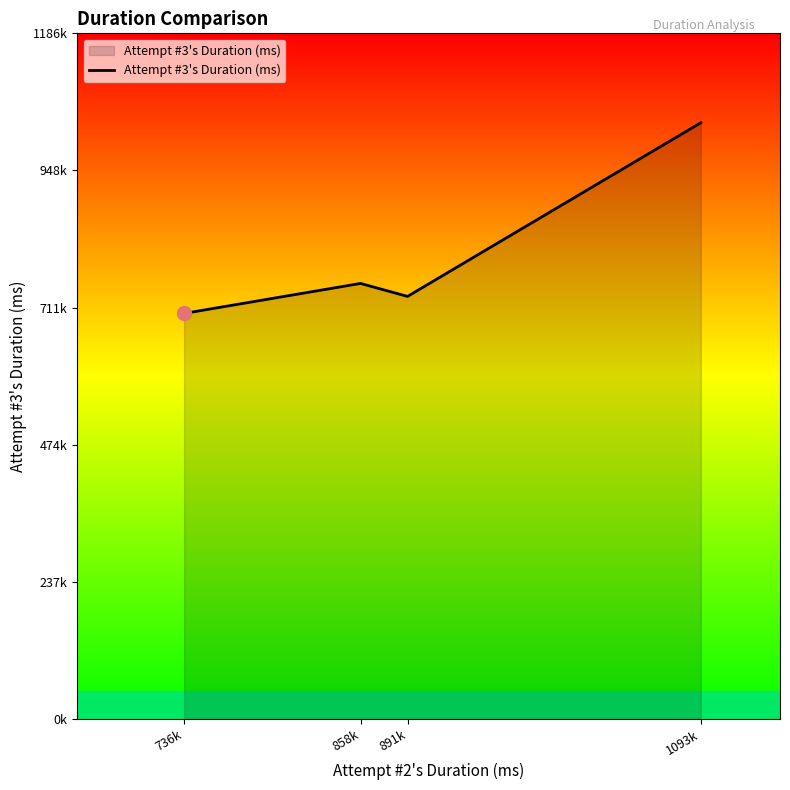

Does the chart have visible grid lines?

No